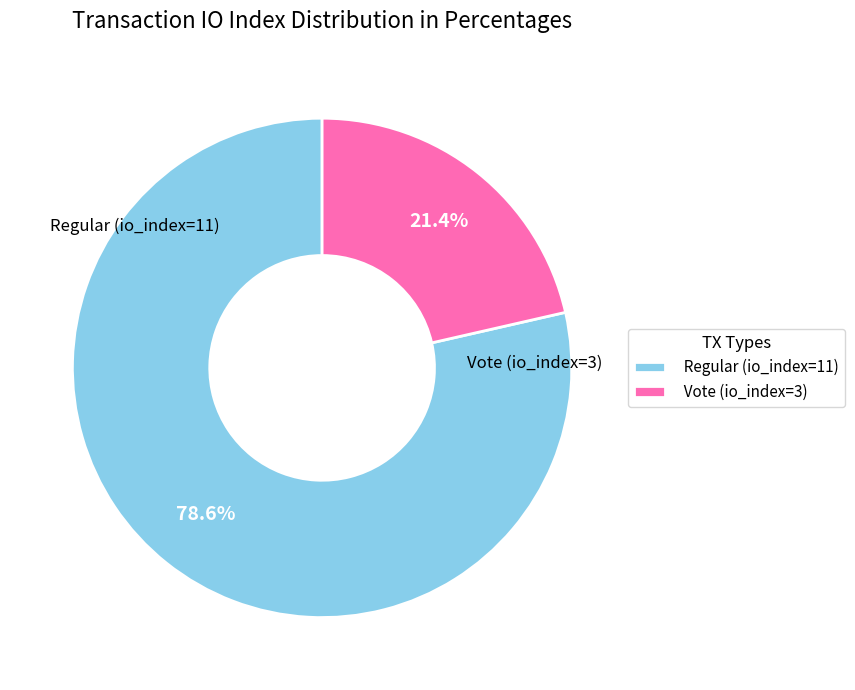

What is the smallest slice in the pie chart?

Vote (io_index=3)